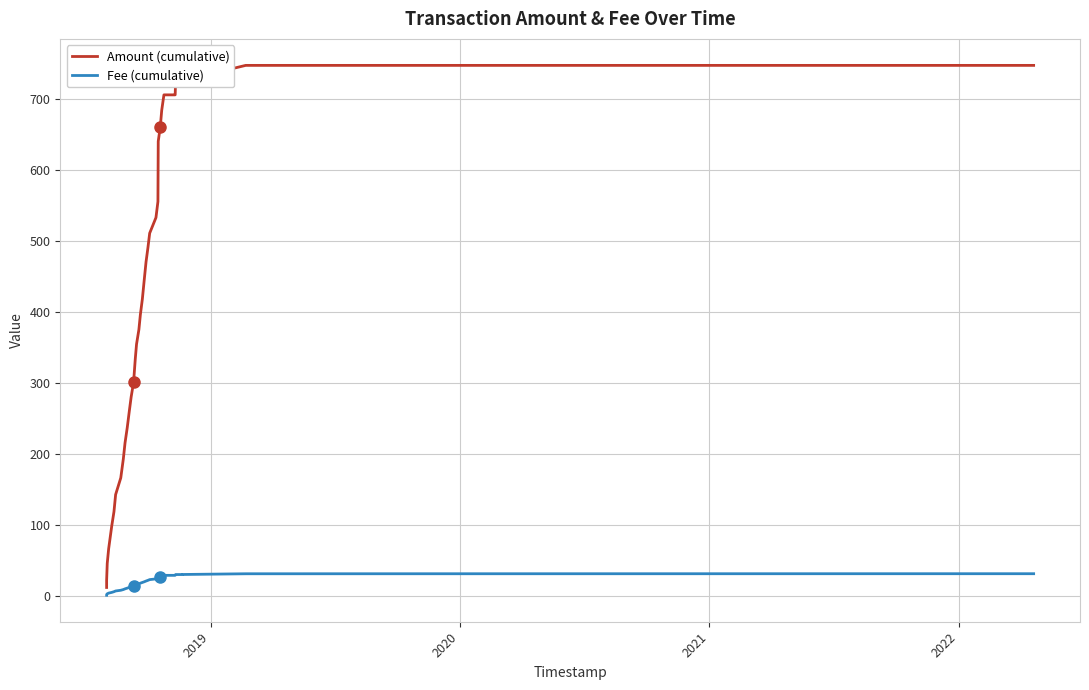

What is the smallest value displayed?

1.0